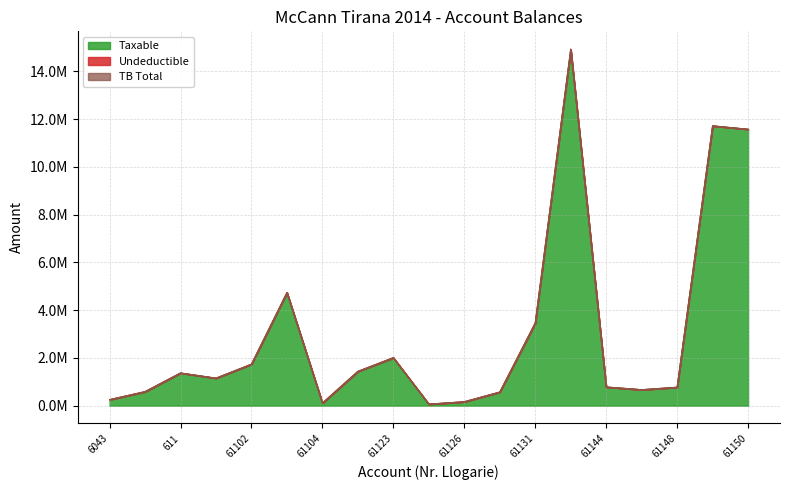

Does the chart display data point markers on the line(s)?

No